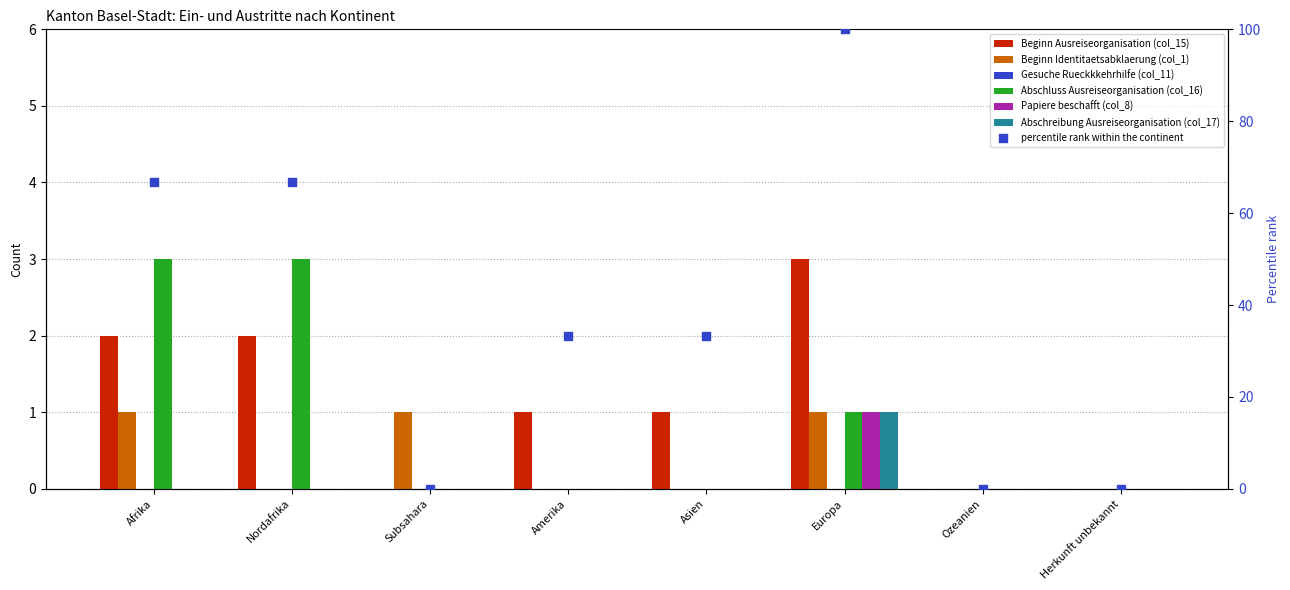

Which series reaches the maximum Y coordinate?

Beginn Ausreiseorganisation (col_15)